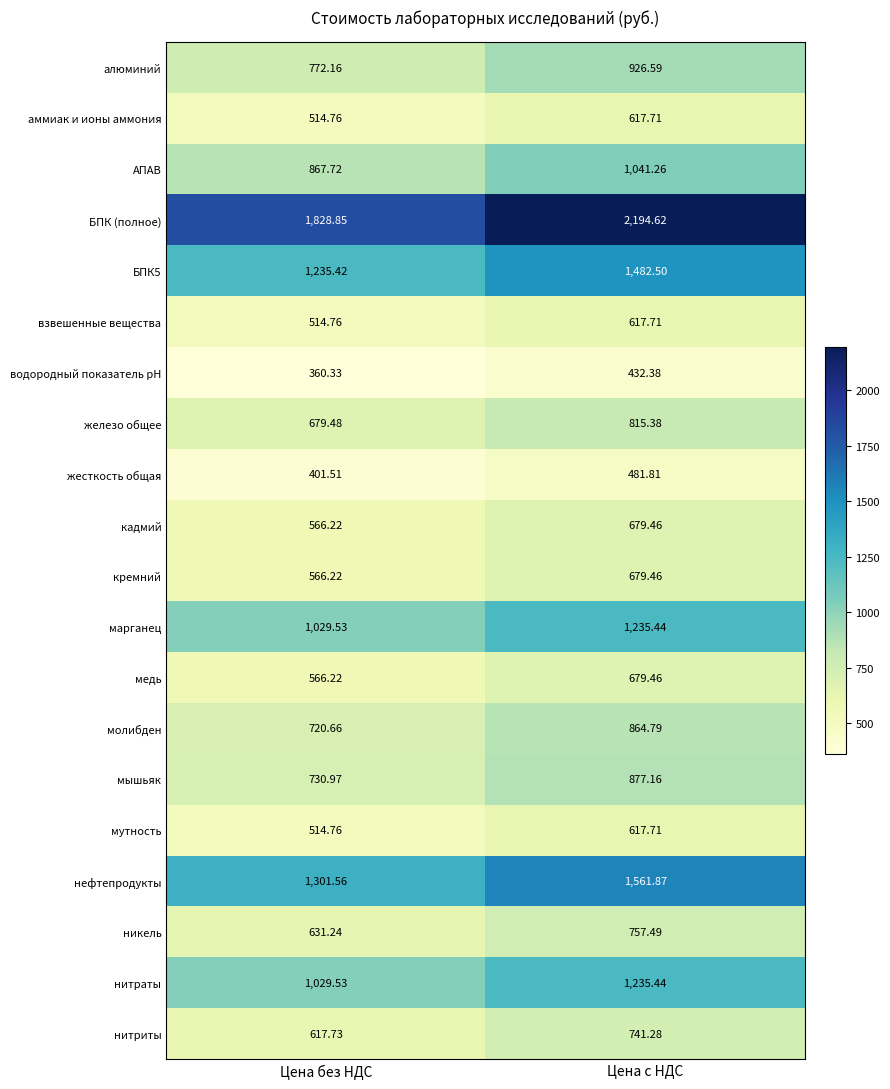

At which category is the sum across all series the highest?

Цена с НДС